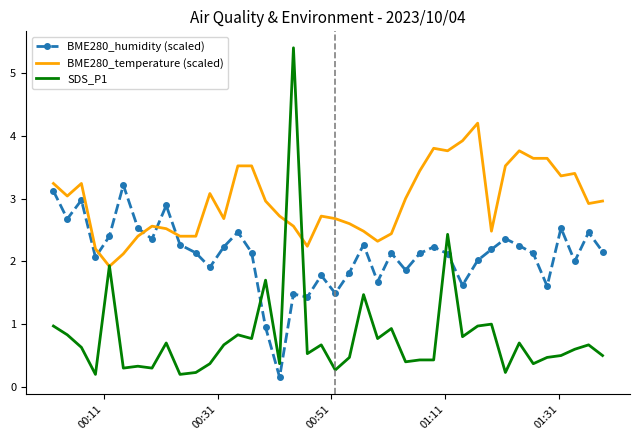

Rank the series by their average value, from highest to lowest.

BME280_temperature (scaled), BME280_humidity (scaled), SDS_P1